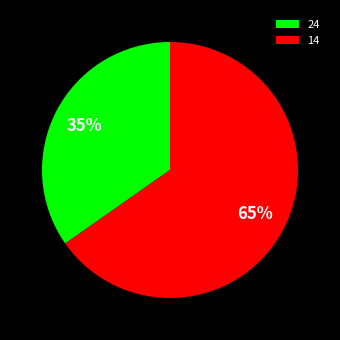

How many slices are in this pie chart?

2